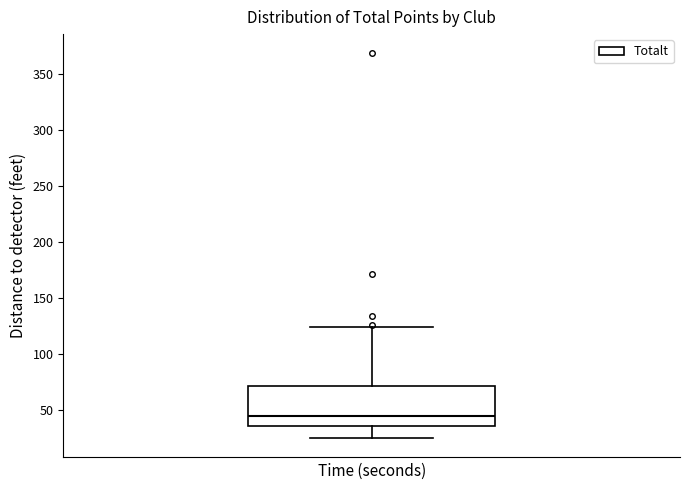

Transcribe this box plot: give where the median line is, the range the box spans, and where the two whiskers end, as read against the y-axis. The values are not printed on the chart, so give them approximately, as read against the axis.

median 45, box 35 to 70, whiskers 25 to 125